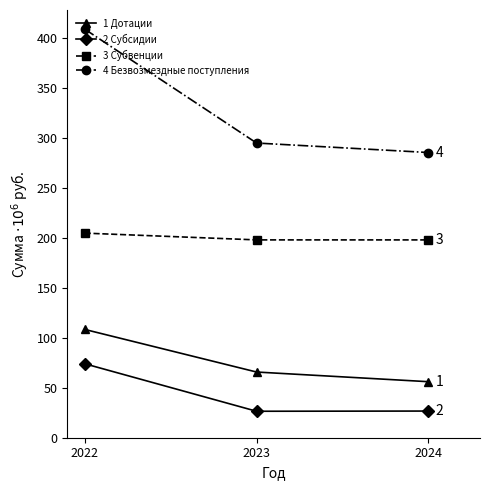

Rank the series at 2024 from highest to lowest value.

4 Безвозмездные поступления, 3 Субвенции, 1 Дотации, 2 Субсидии